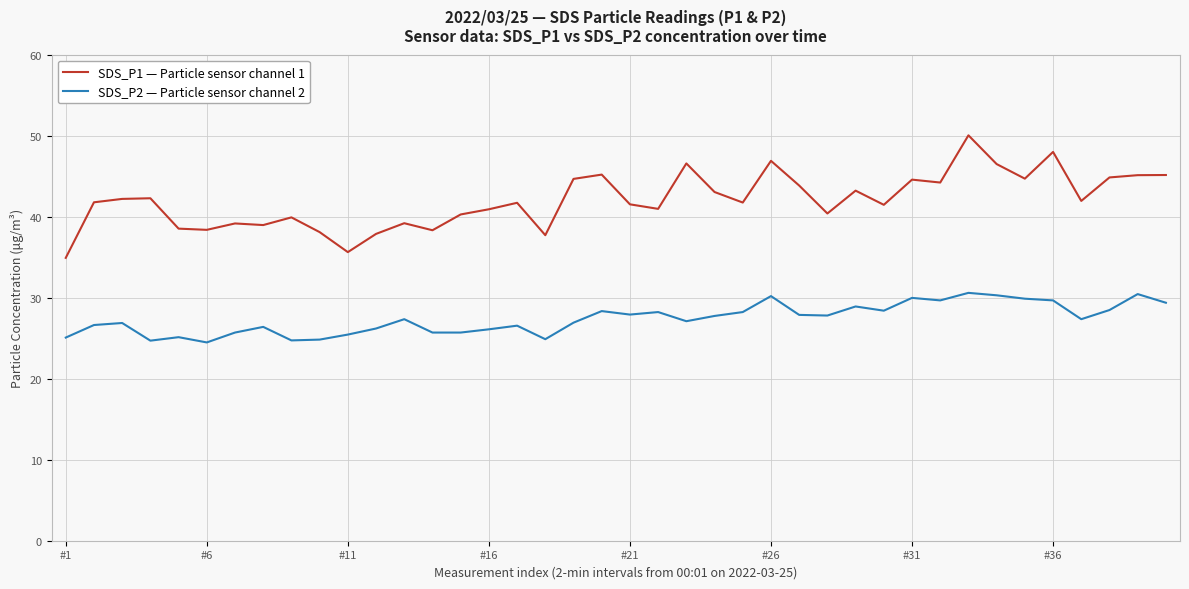

What is the sum of all SDS_P2 — Particle sensor channel 2 values?

1096.0